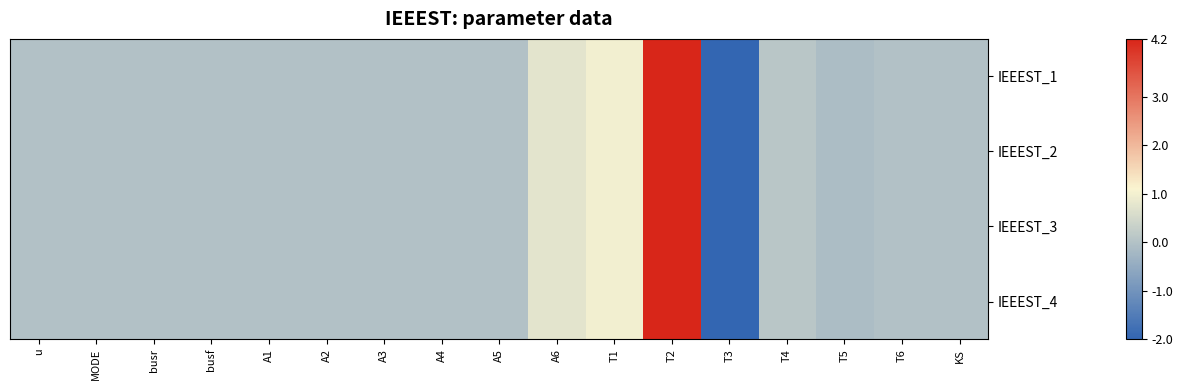

Reading left to right, list all the values displayed in this chart.

IEEEST_1: u=0.0	MODE=0.0	busr=0.0	busf=0.0	A1=0.0	A2=0.0	A3=0.0	A4=0.0	A5=0.0	A6=0.8	T1=1.0	T2=4.2	T3=-2.0	T4=0.1	T5=-0.1	T6=0.0	KS=0.0
IEEEST_2: u=0.0	MODE=0.0	busr=0.0	busf=0.0	A1=0.0	A2=0.0	A3=0.0	A4=0.0	A5=0.0	A6=0.8	T1=1.0	T2=4.2	T3=-2.0	T4=0.1	T5=-0.1	T6=0.0	KS=0.0
IEEEST_3: u=0.0	MODE=0.0	busr=0.0	busf=0.0	A1=0.0	A2=0.0	A3=0.0	A4=0.0	A5=0.0	A6=0.8	T1=1.0	T2=4.2	T3=-2.0	T4=0.1	T5=-0.1	T6=0.0	KS=0.0
IEEEST_4: u=0.0	MODE=0.0	busr=0.0	busf=0.0	A1=0.0	A2=0.0	A3=0.0	A4=0.0	A5=0.0	A6=0.8	T1=1.0	T2=4.2	T3=-2.0	T4=0.1	T5=-0.1	T6=0.0	KS=0.0